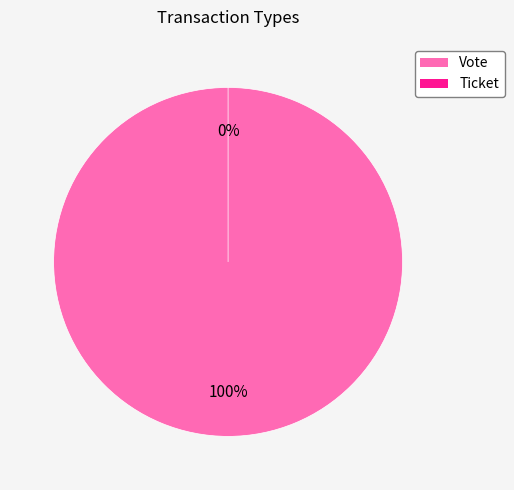

To the nearest percent, what is the difference between the Vote and Ticket slice percentages?

100%